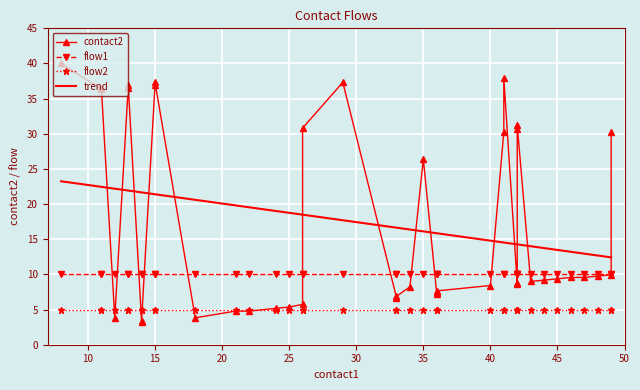

True or false: contact2 and flow2 cross at least once.

True